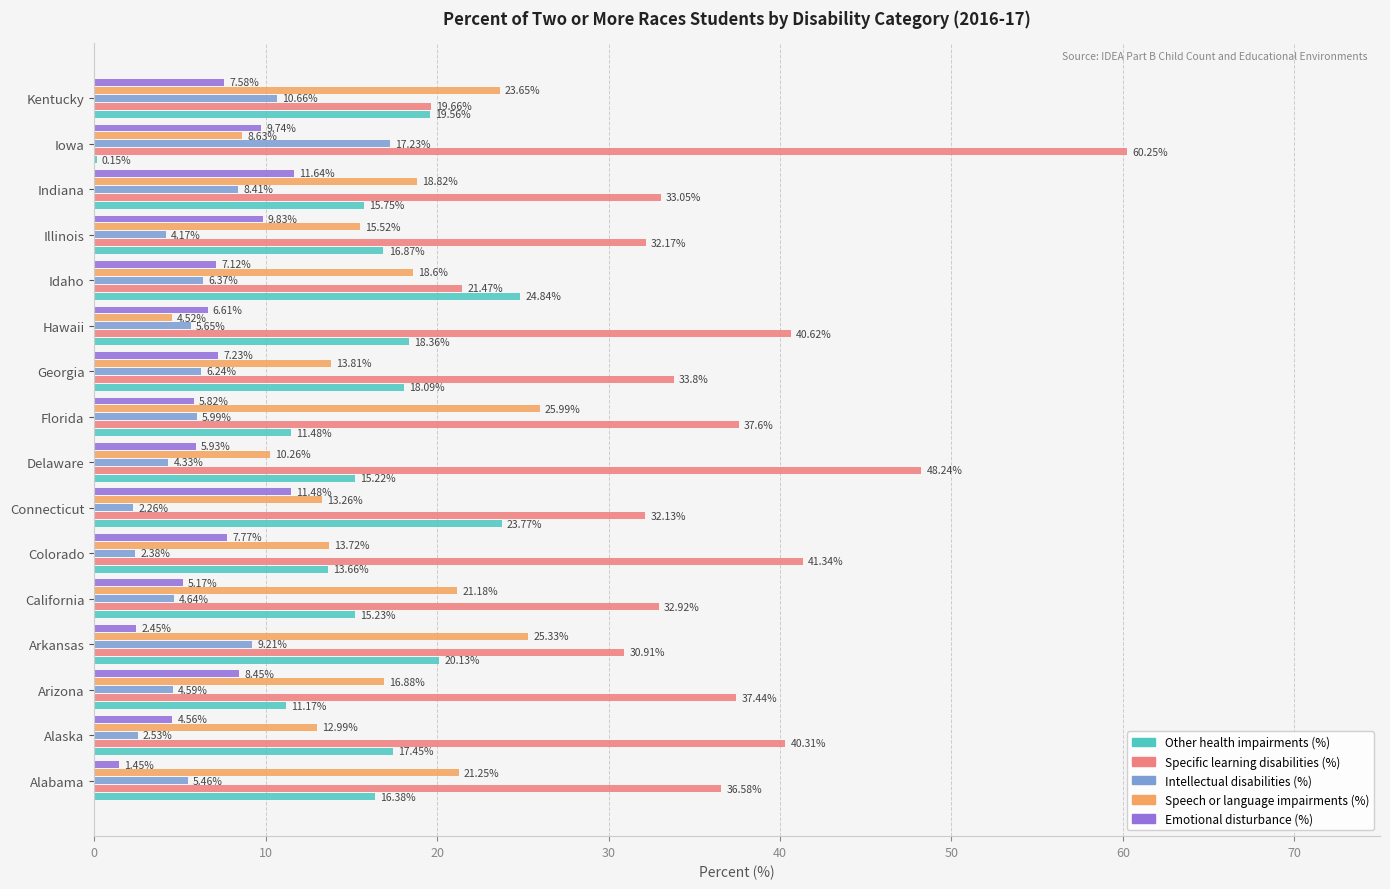

What is the sum of all Other health impairments (%) values?

258.1